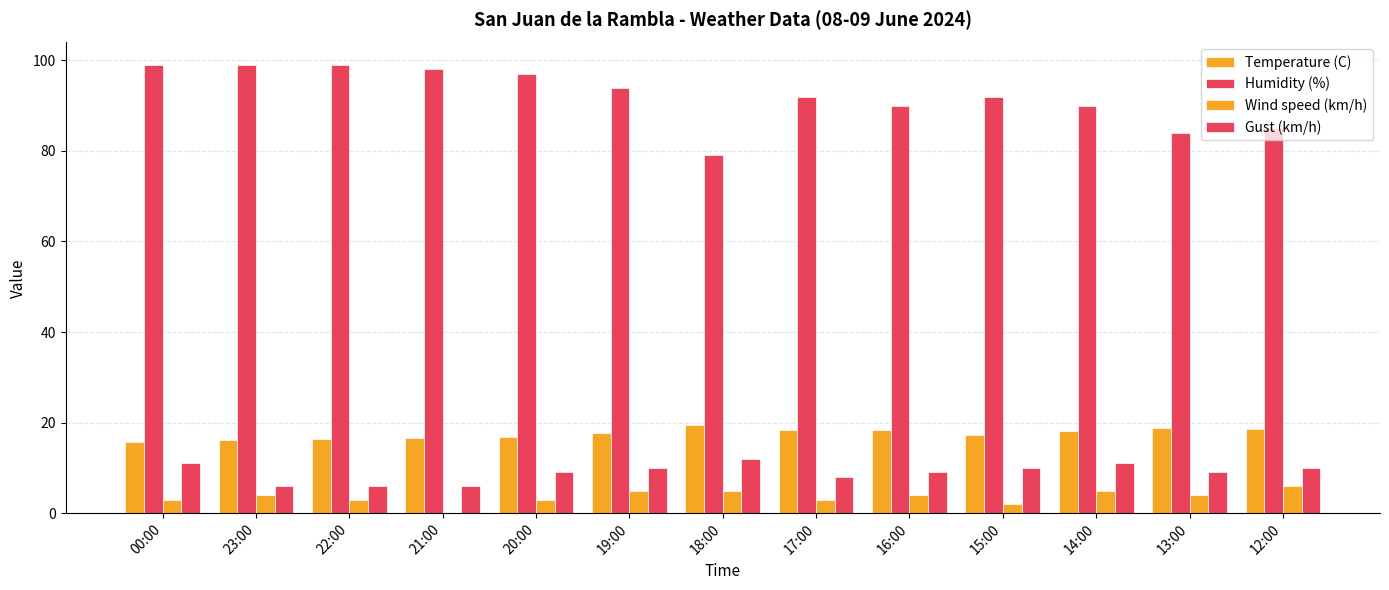

Count the number of data series in this chart.

4